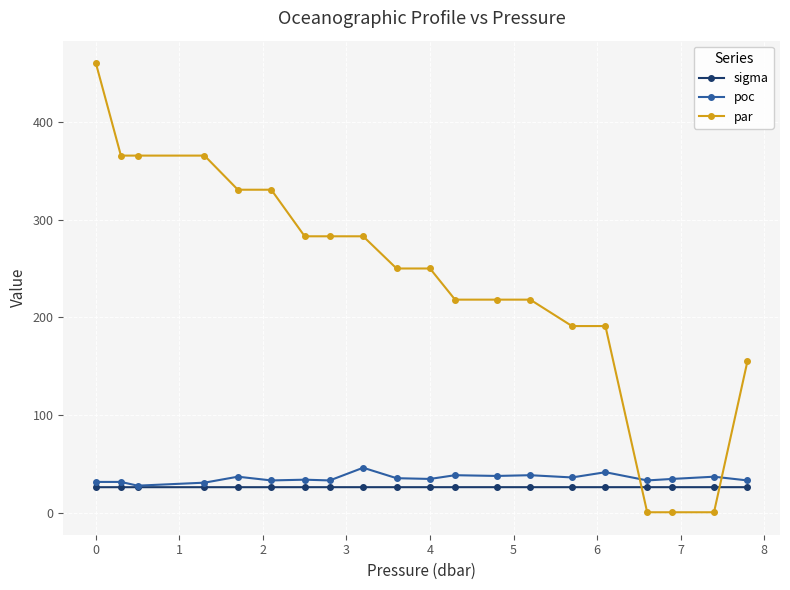

After their last crossing, which series has the higher values: par or sigma?

par